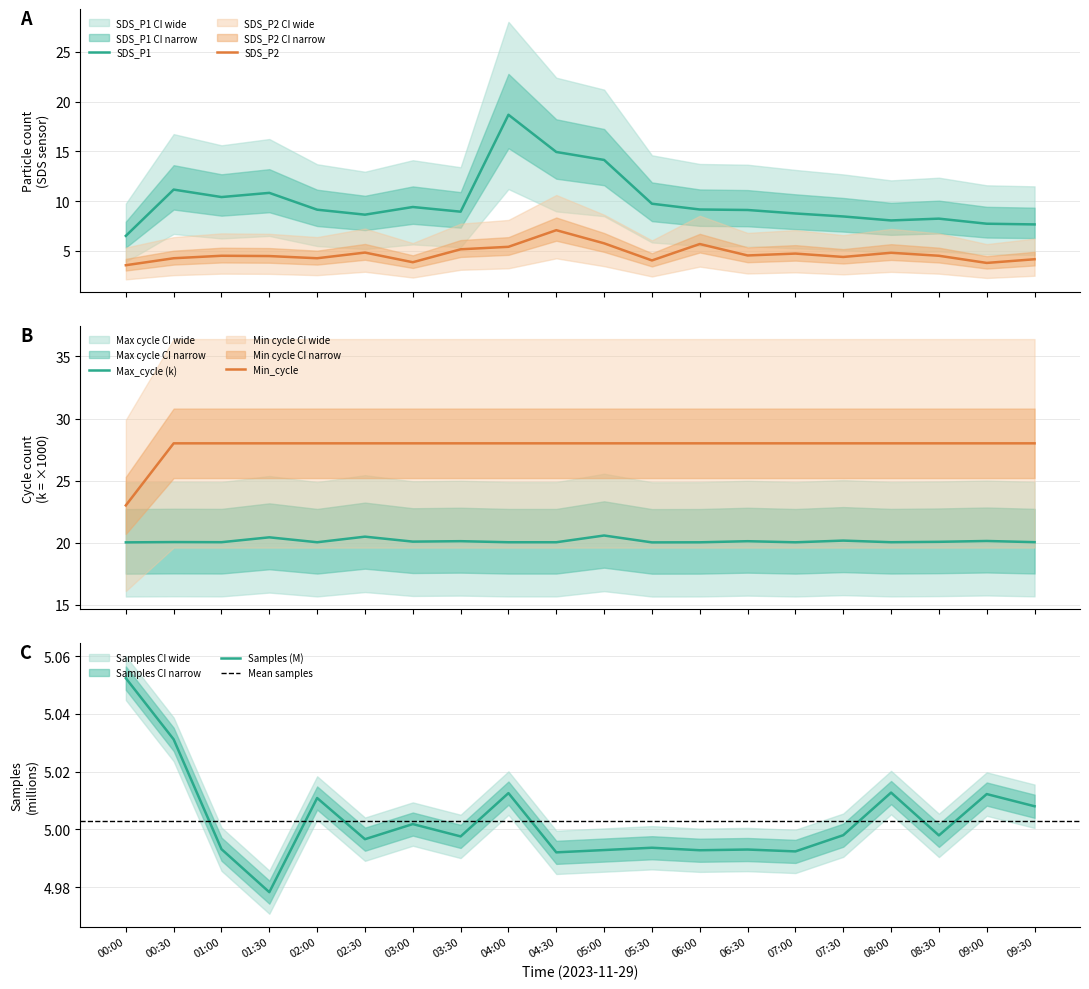

How many interior local peaks does the SDS_P1 series have?

5